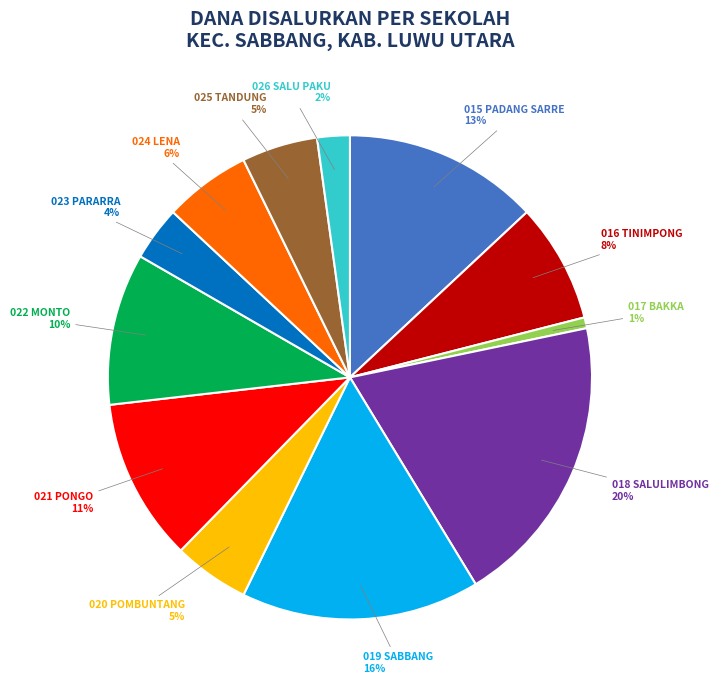

Is it true that 021 PONGO is 11% of the pie?

True